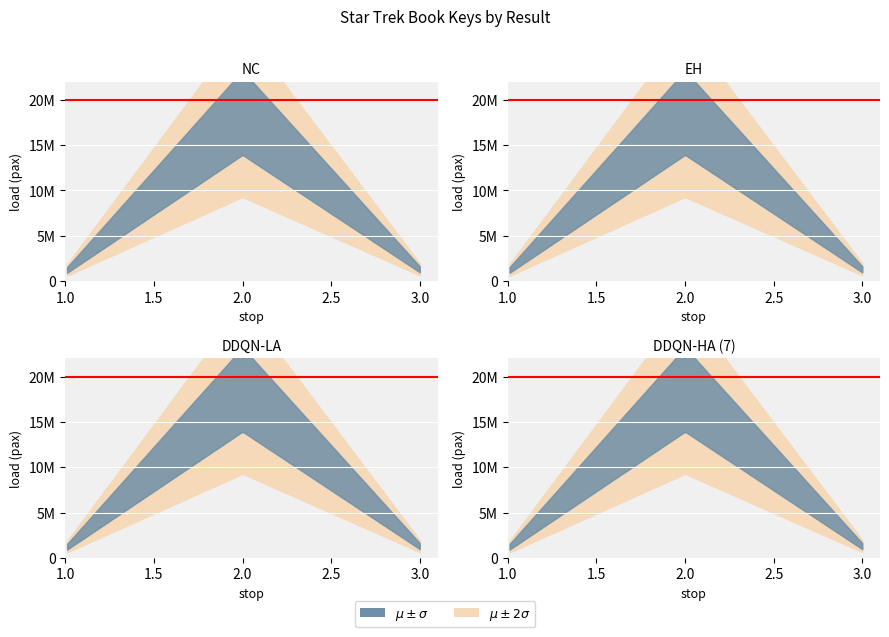

How many interior local peaks (higher than both neighbors) does the data have?

1